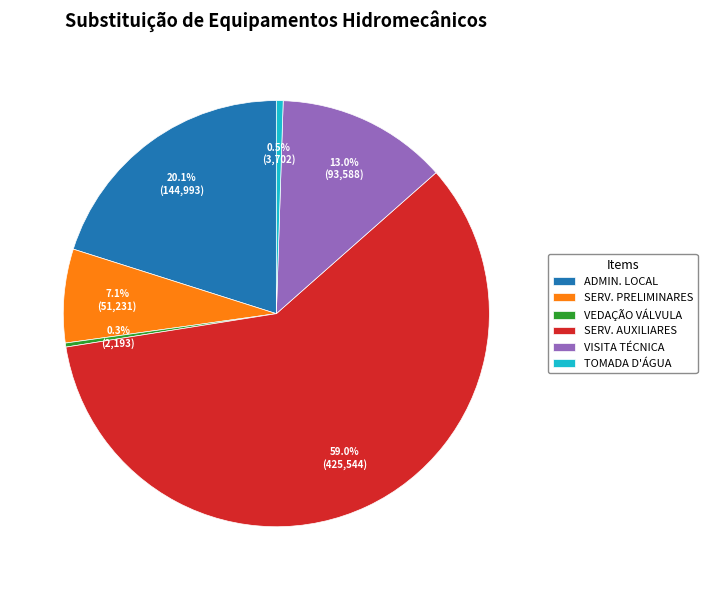

Is there a majority slice in this chart?

Yes